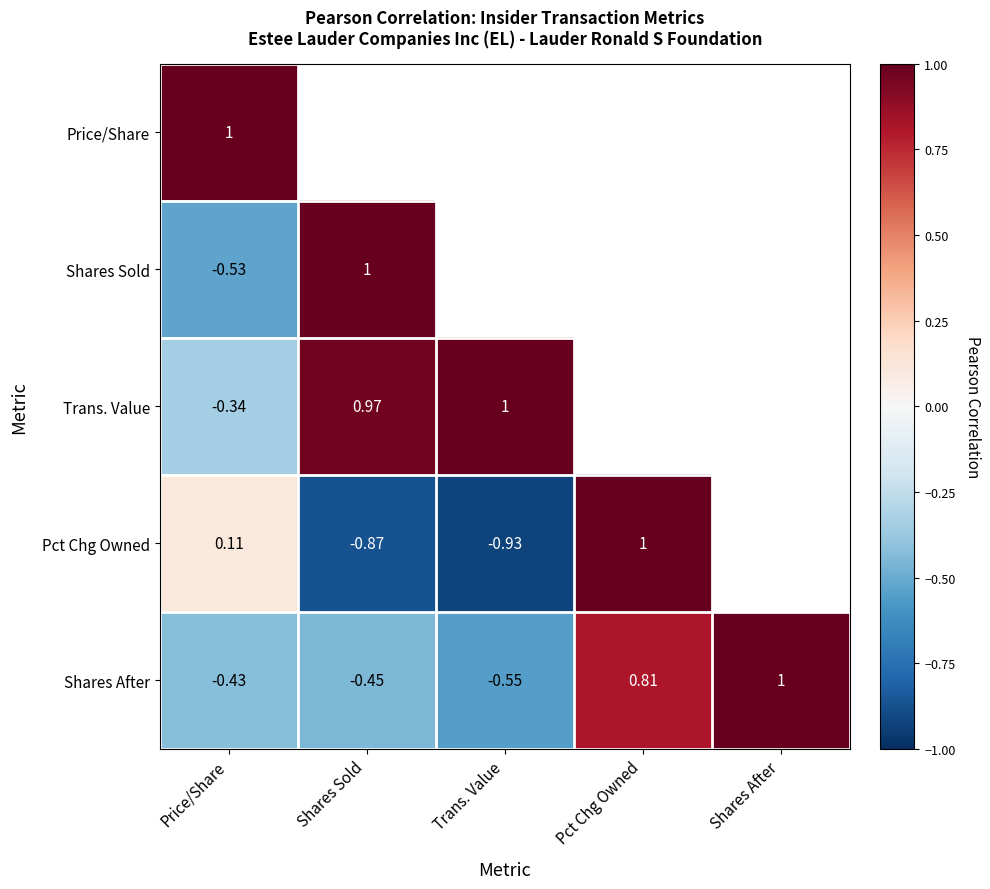

Is the value of Trans. Value at Shares Sold greater than the value of Pct Chg Owned at Shares Sold?

Yes